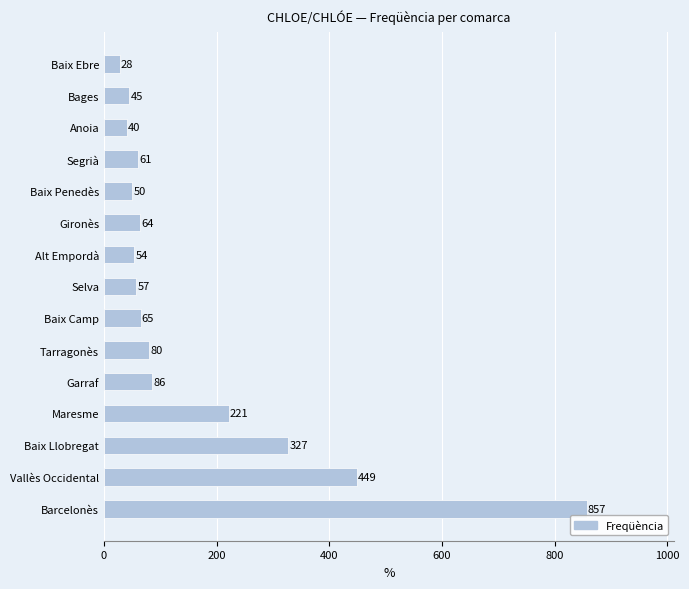

What is the smallest value displayed?

28